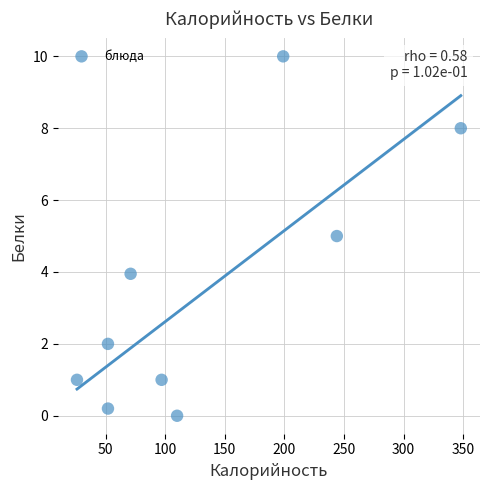

What is the range of X values (max minus min)?

322.0